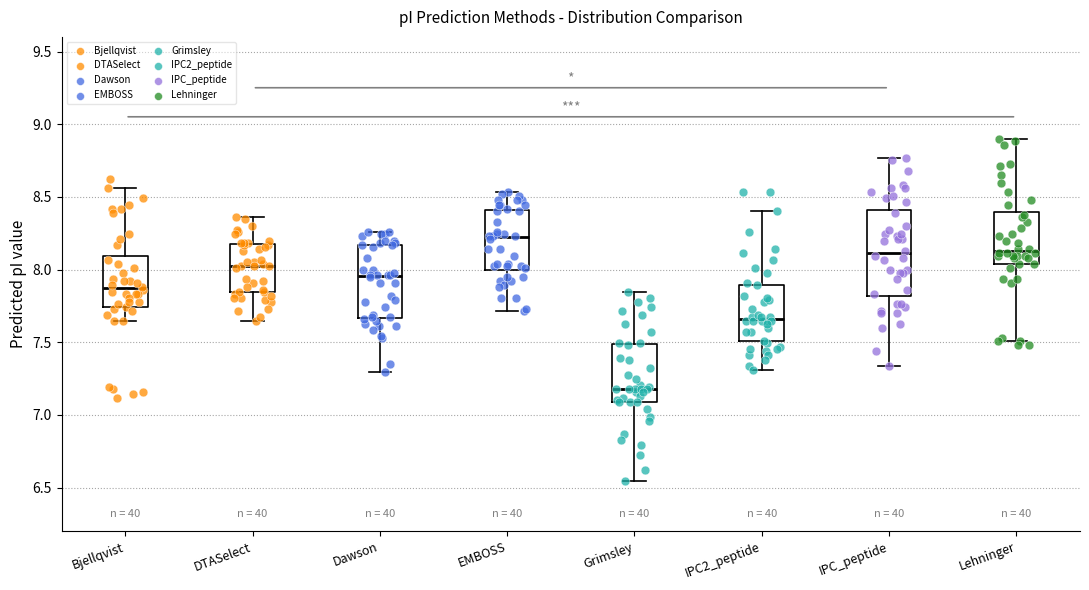

Which box is the tallest, from its lower edge to its upper edge?

IPC_peptide